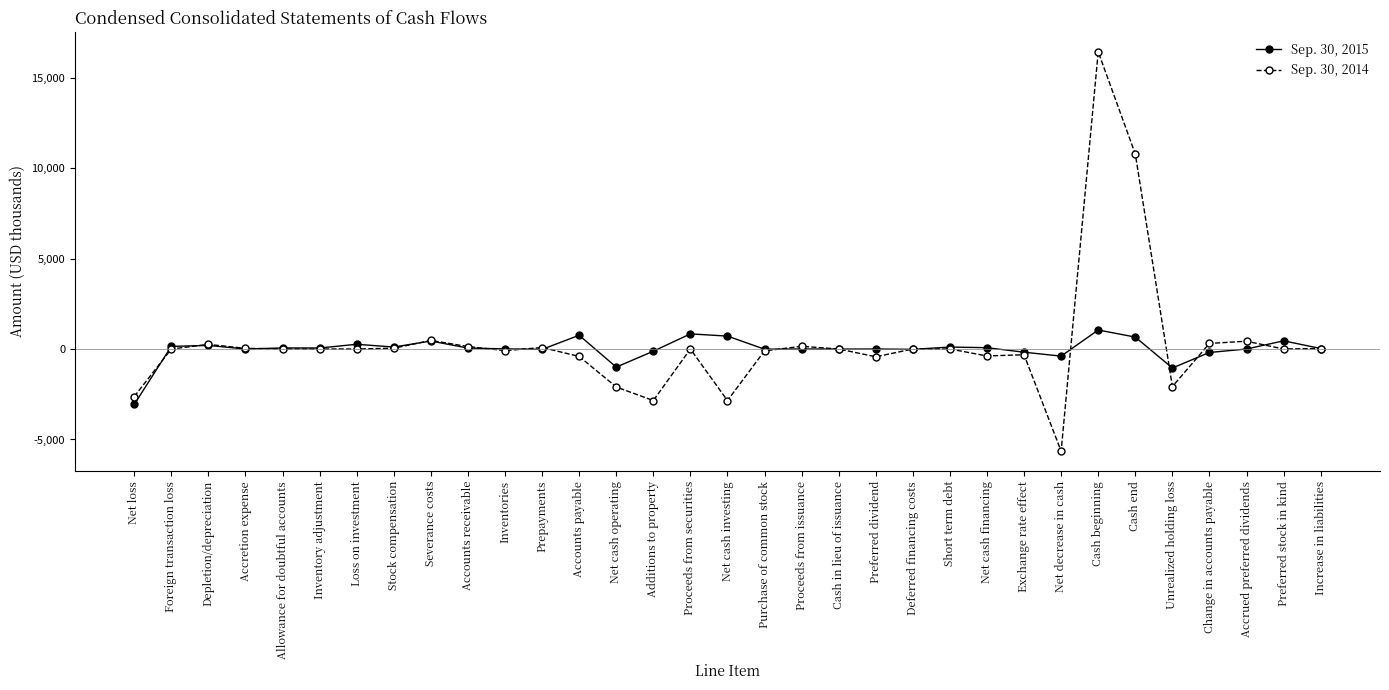

Between Foreign transaction loss and Net cash financing, which series saw the biggest shift?

Sep. 30, 2014